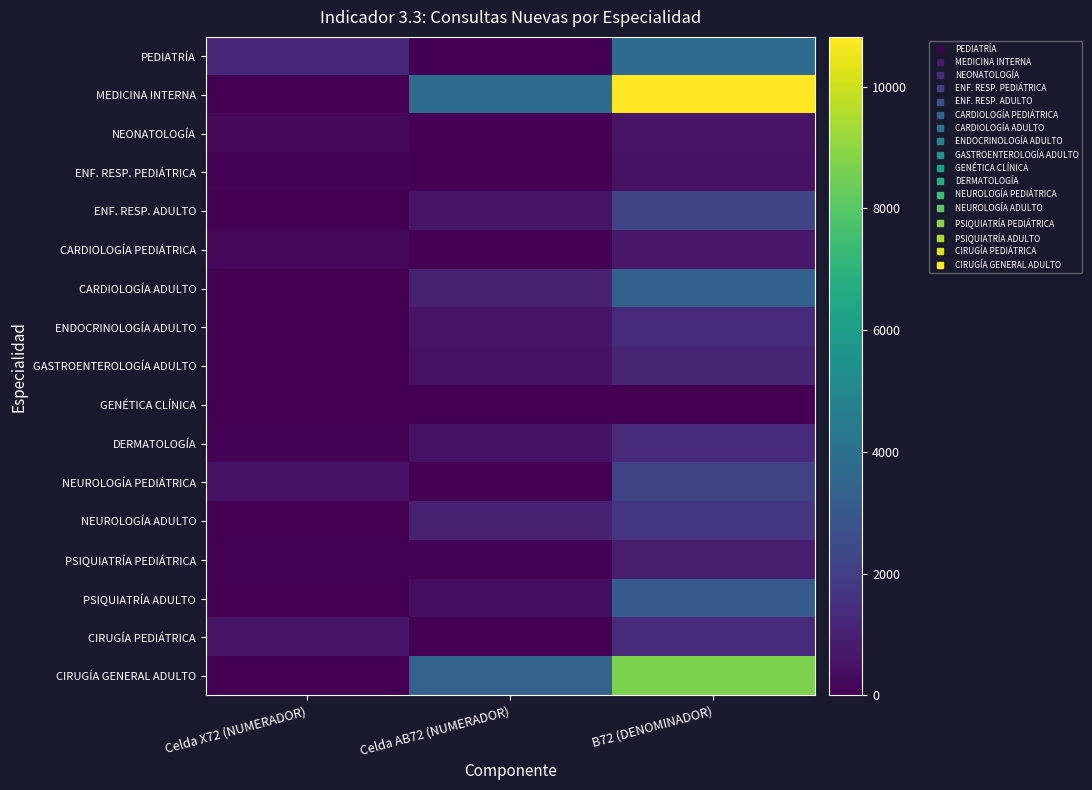

Which label corresponds to the largest value in the chart?

B72 (DENOMINADOR)